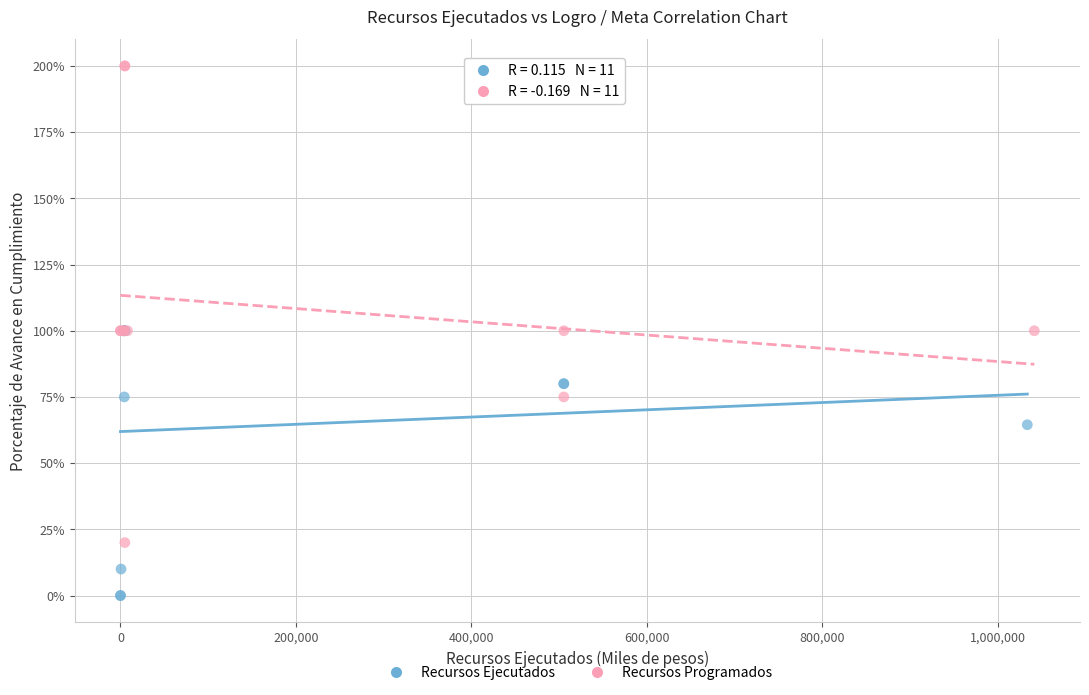

Which series contains the lowest Y value?

Recursos Ejecutados